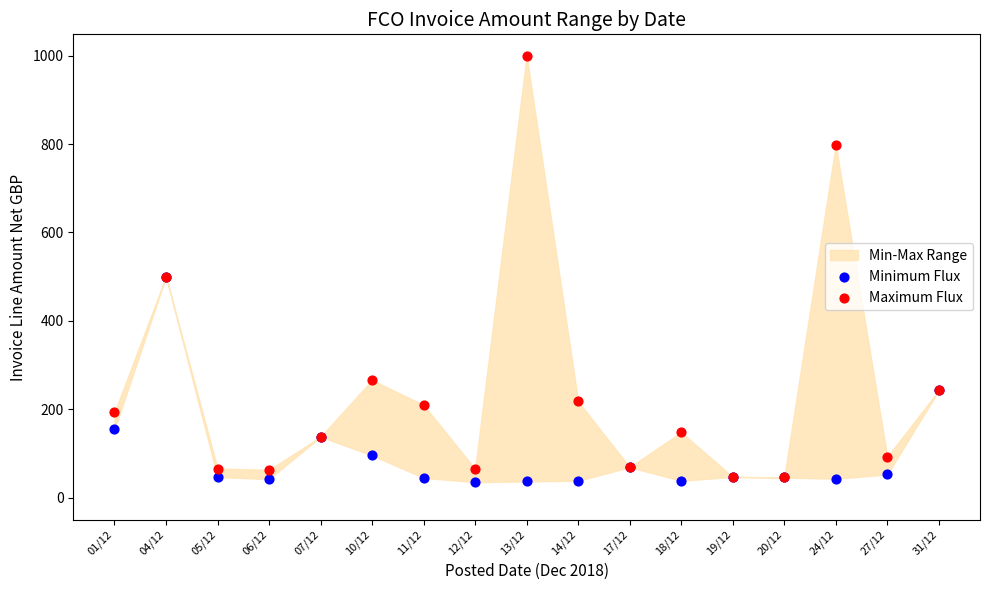

Which series has the largest Y range (max minus min)?

Maximum Flux